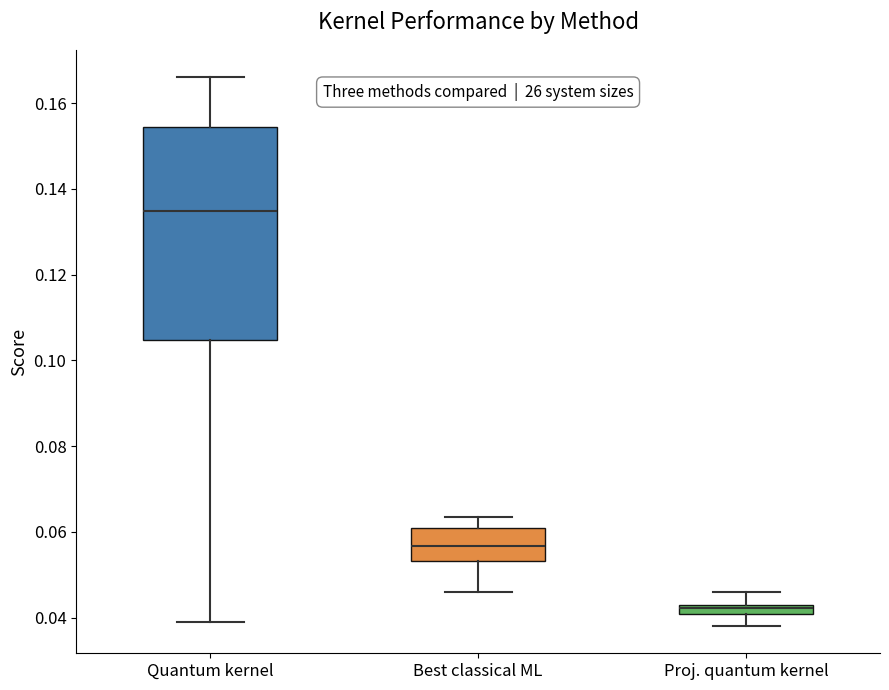

Where is the upper edge of the box for Proj. quantum kernel on the y-axis? The values are not printed on the chart, so give them approximately, as read against the axis.

0.044